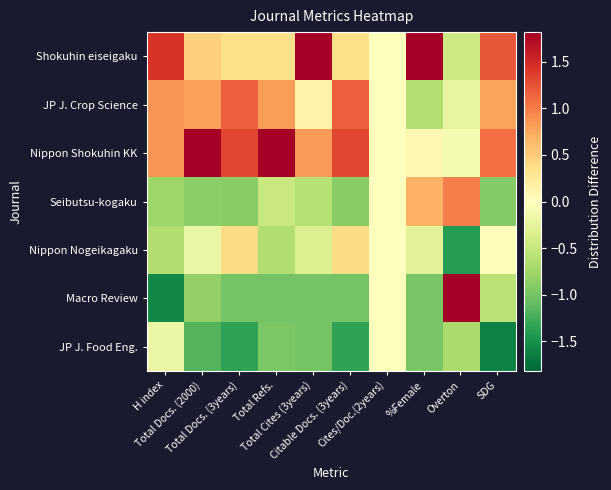

What is the smallest value displayed?

-1.6